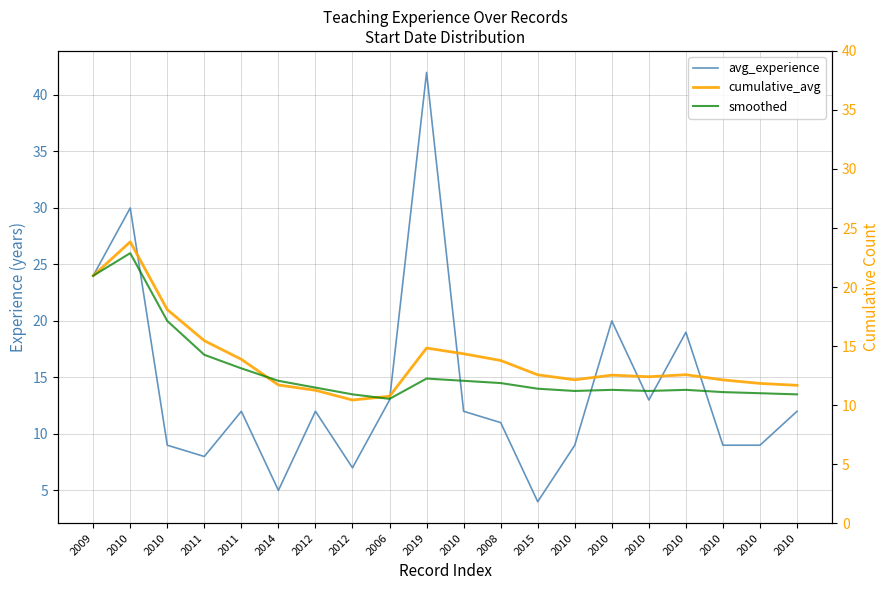

Reading left to right, extract all data points from this chart.

avg_experience: 24.0	30.0	9.0	8.0	12.0	5.0	12.0	7.0	13.0	42.0	12.0	11.0	4.0	9.0	20.0	13.0	19.0	9.0	9.0	12.0
cumulative_avg: 24.0	27.0	21.0	18.2	16.6	14.3	13.9	13.0	13.3	17.6	17.1	16.5	15.2	14.8	15.2	15.1	15.2	14.8	14.5	14.3
smoothed: 24.0	26.0	20.0	17.0	15.8	14.7	14.1	13.5	13.1	14.9	14.7	14.5	14.0	13.8	13.9	13.8	13.9	13.7	13.6	13.5